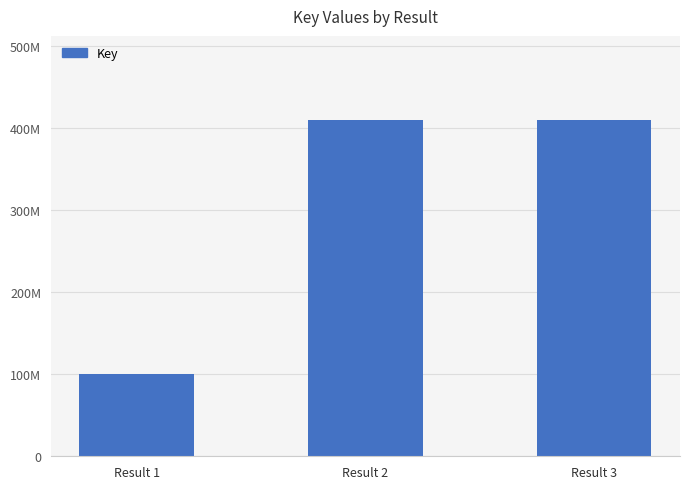

What is the value of the 3rd bar from the left?

410047358